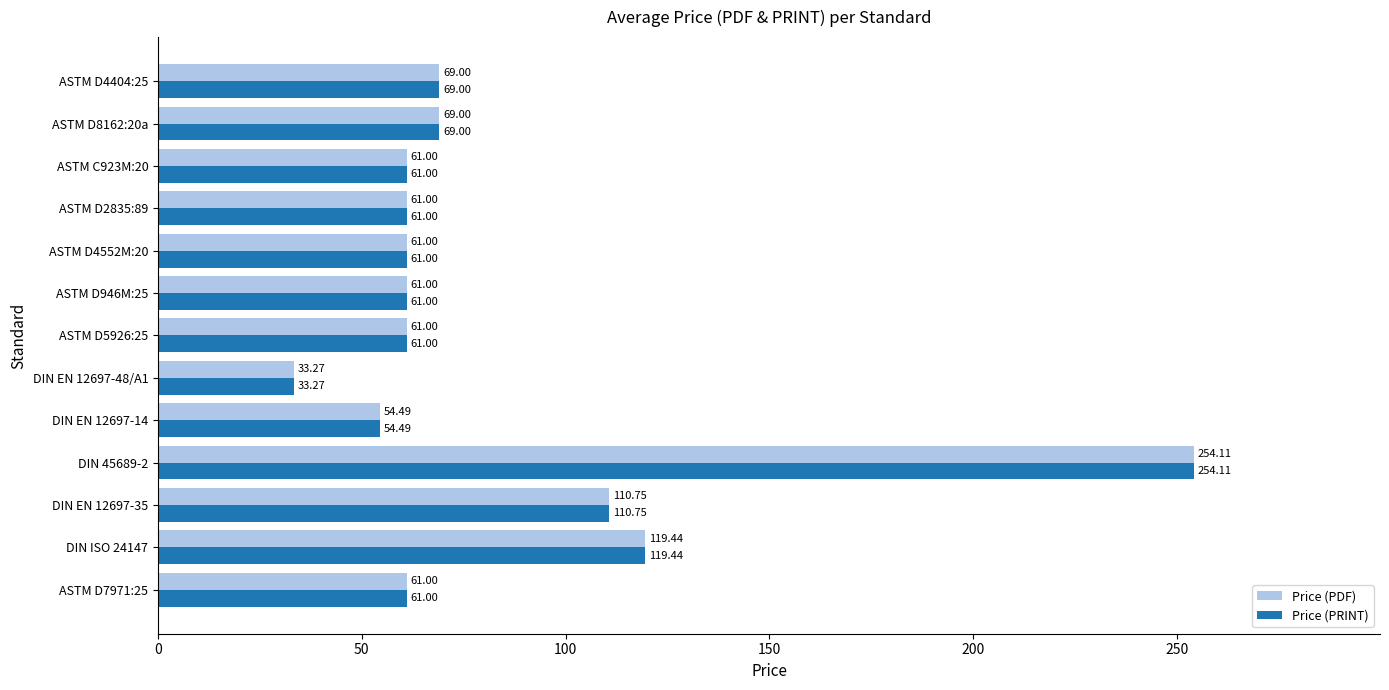

At which category is the sum across all series the highest?

DIN 45689-2